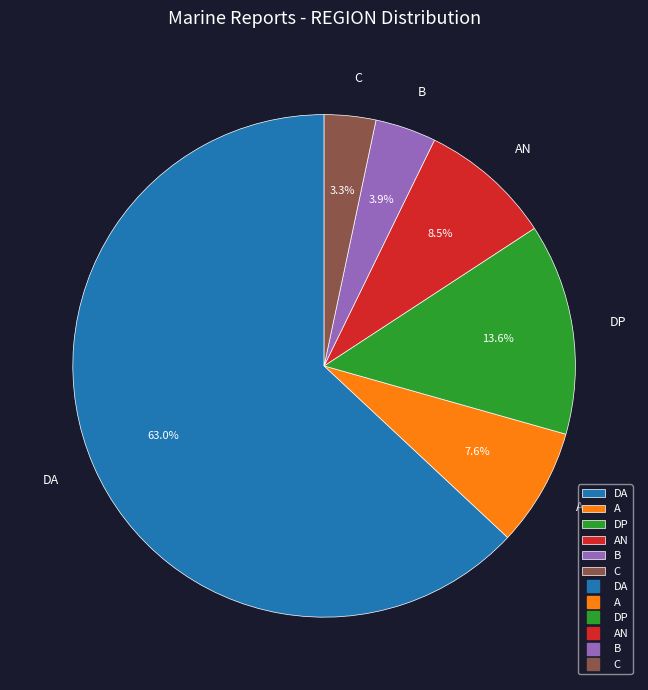

Combined, do AN and C account for over 50%?

No